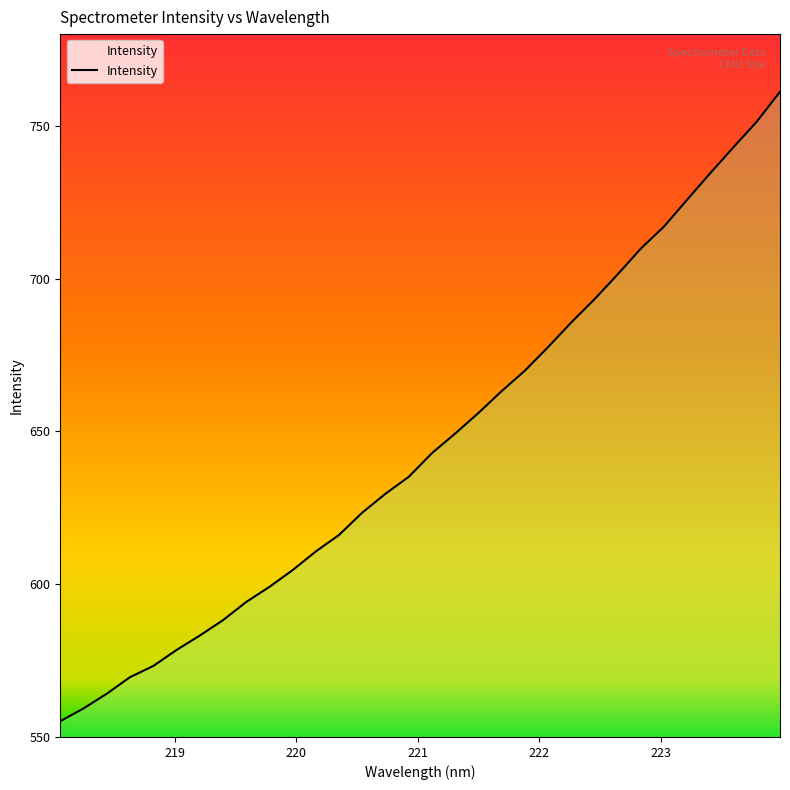

What is the difference between the maximum and minimum values?

206.0